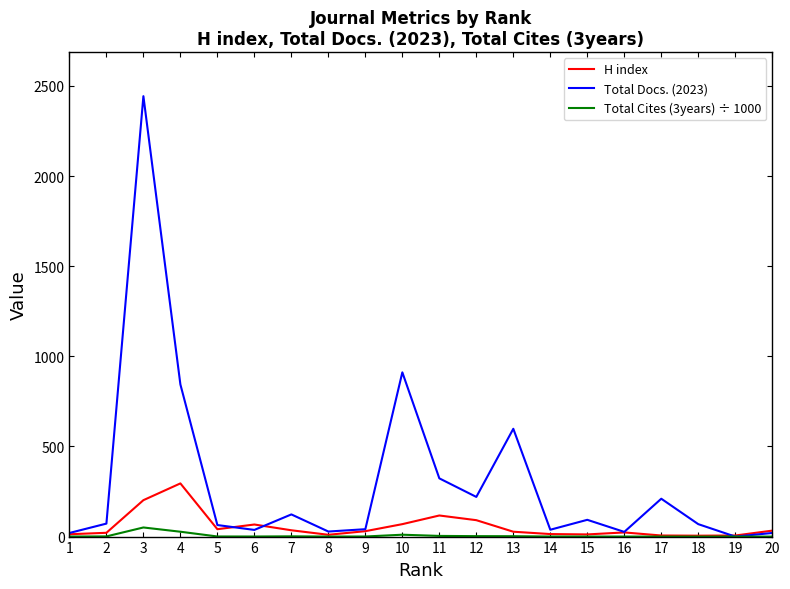

Is the value of Total Docs. (2023) at 12 greater than the value of Total Cites (3years) ÷ 1000 at 20?

Yes